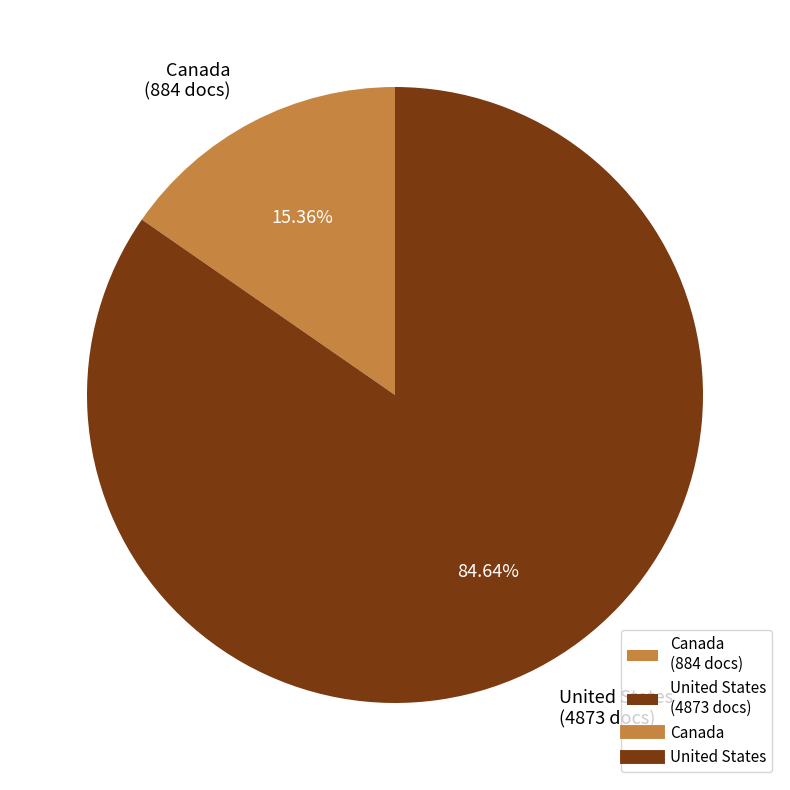

Count the number of slices in the pie.

2